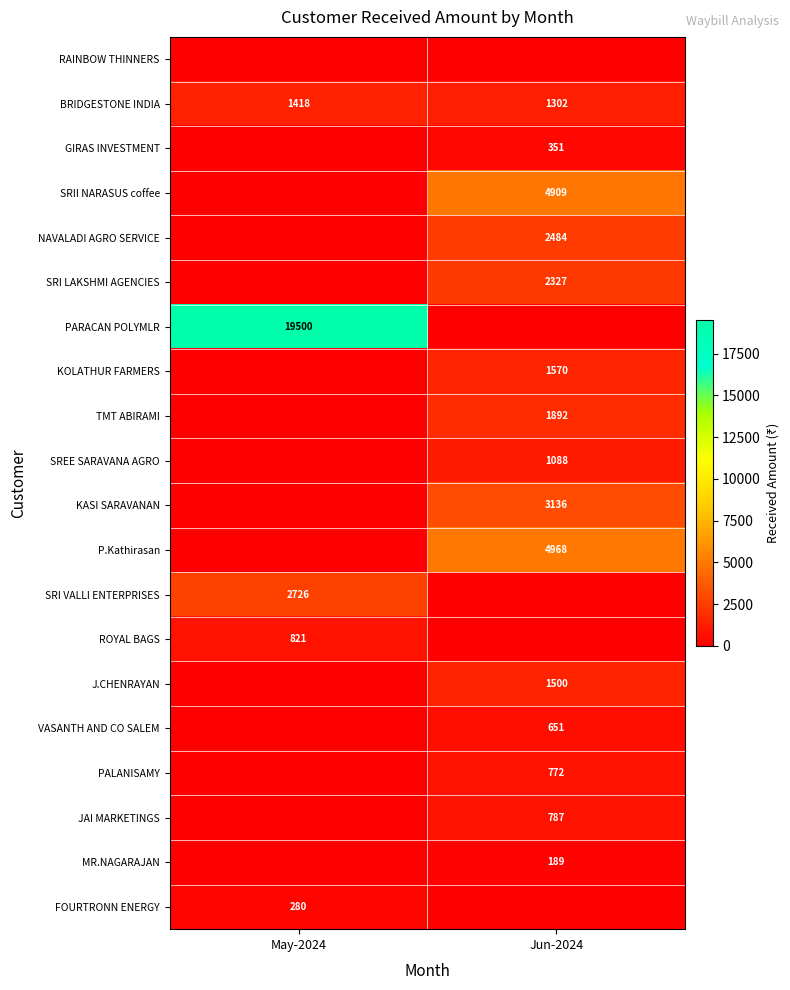

What is the lowest value of the BRIDGESTONE INDIA series?

1302